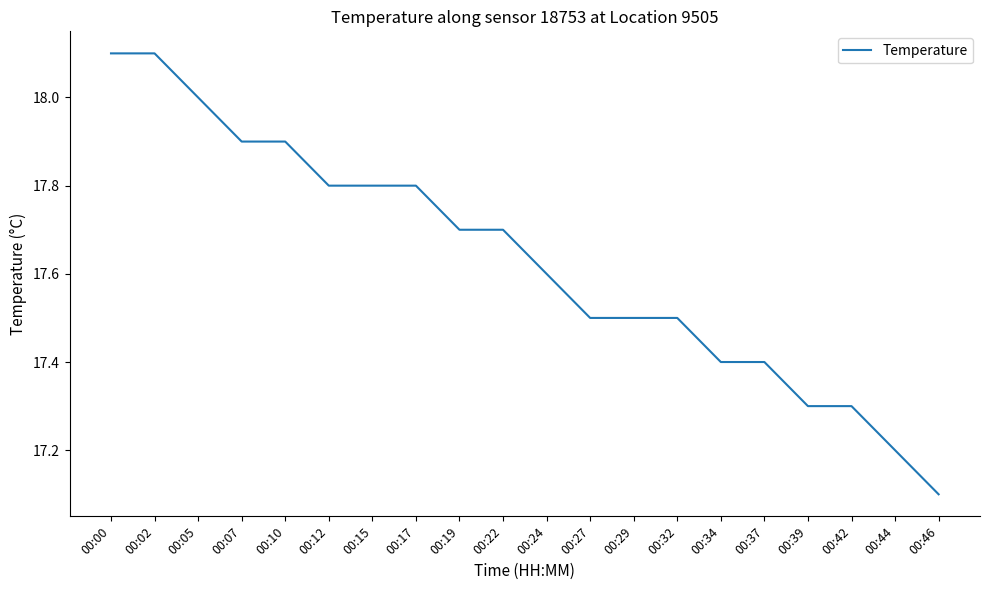

What is the difference between the maximum and minimum values?

1.0